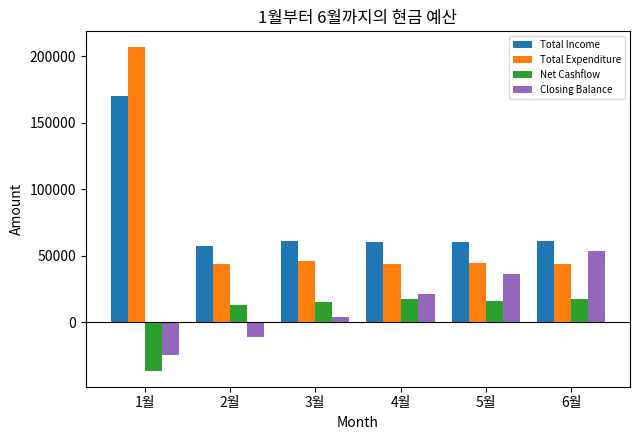

Which series changed the most between 1월 and 2월?

Total Expenditure